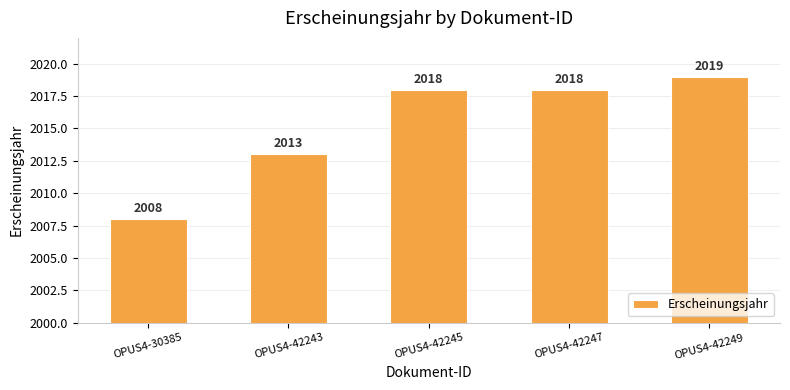

Which has a higher value, OPUS4-42245 or OPUS4-42243?

OPUS4-42245